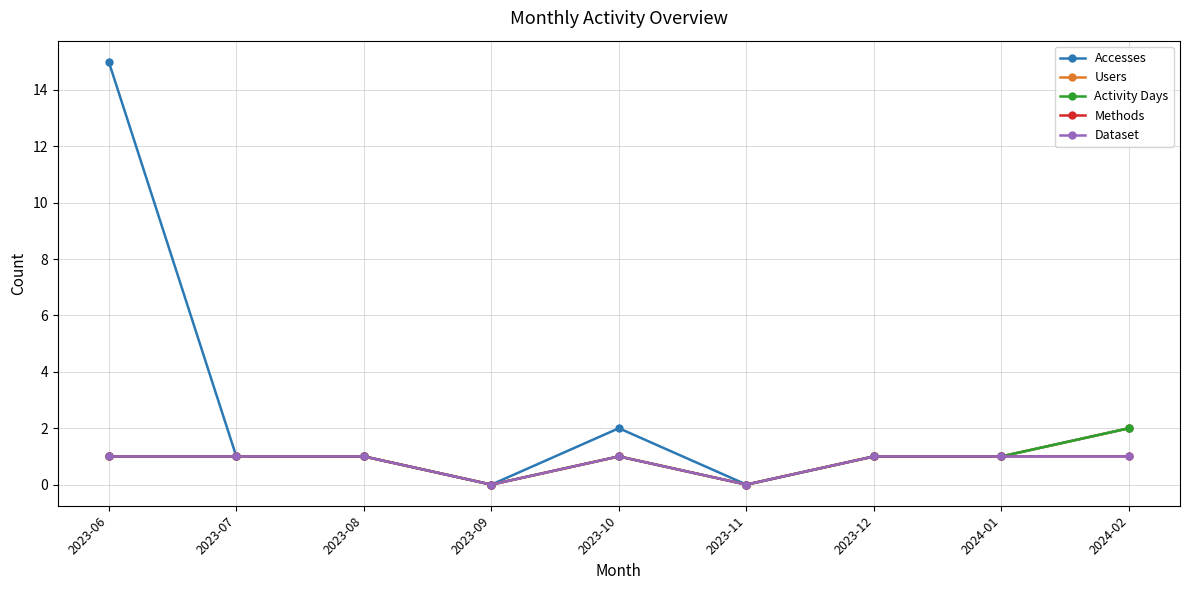

In Accesses, how many points are higher than both neighbors (excluding endpoints)?

1